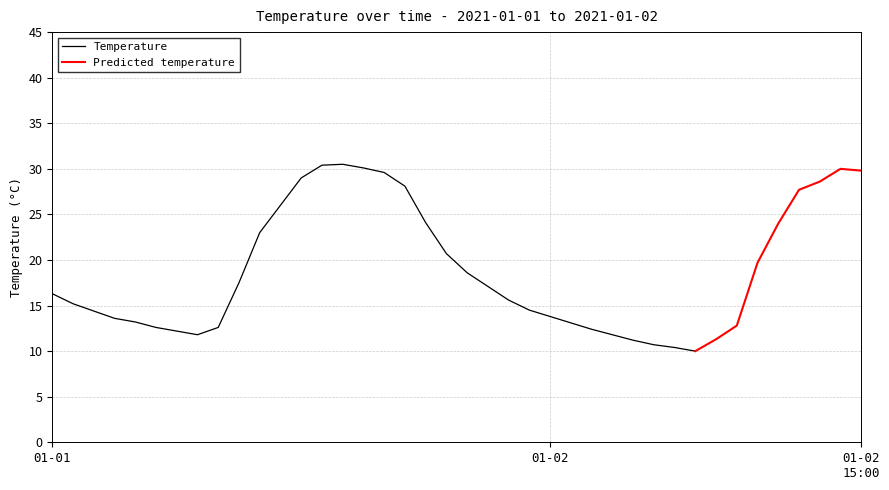

Reading right to left, list all the values displayed in this chart.

2021-01-02 15:00=29.8	2021-01-02 14:00=30.0	2021-01-02 13:00=28.6	2021-01-02 12:00=27.7	2021-01-02 11:00=24.0	2021-01-02 10:00=19.7	2021-01-02 09:00=12.8	2021-01-02 08:00=11.3	2021-01-02 07:00=10.0	2021-01-02 06:00=10.4	2021-01-02 05:00=10.7	2021-01-02 04:00=11.2	2021-01-02 03:00=11.8	2021-01-02 02:00=12.4	2021-01-02 01:00=13.1	2021-01-02 00:00=13.8	2021-01-01 23:00=14.5	2021-01-01 22:00=15.6	2021-01-01 21:00=17.1	2021-01-01 20:00=18.6	2021-01-01 19:00=20.7	2021-01-01 18:00=24.1	2021-01-01 17:00=28.1	2021-01-01 16:00=29.6	2021-01-01 15:00=30.1	2021-01-01 14:00=30.5	2021-01-01 13:00=30.4	2021-01-01 12:00=29.0	2021-01-01 11:00=26.0	2021-01-01 10:00=23.0	2021-01-01 09:00=17.5	2021-01-01 08:00=12.6	2021-01-01 07:00=11.8	2021-01-01 06:00=12.2	2021-01-01 05:00=12.6	2021-01-01 04:00=13.2	2021-01-01 03:00=13.6	2021-01-01 02:00=14.4	2021-01-01 01:00=15.2	2021-01-01 00:00=16.3